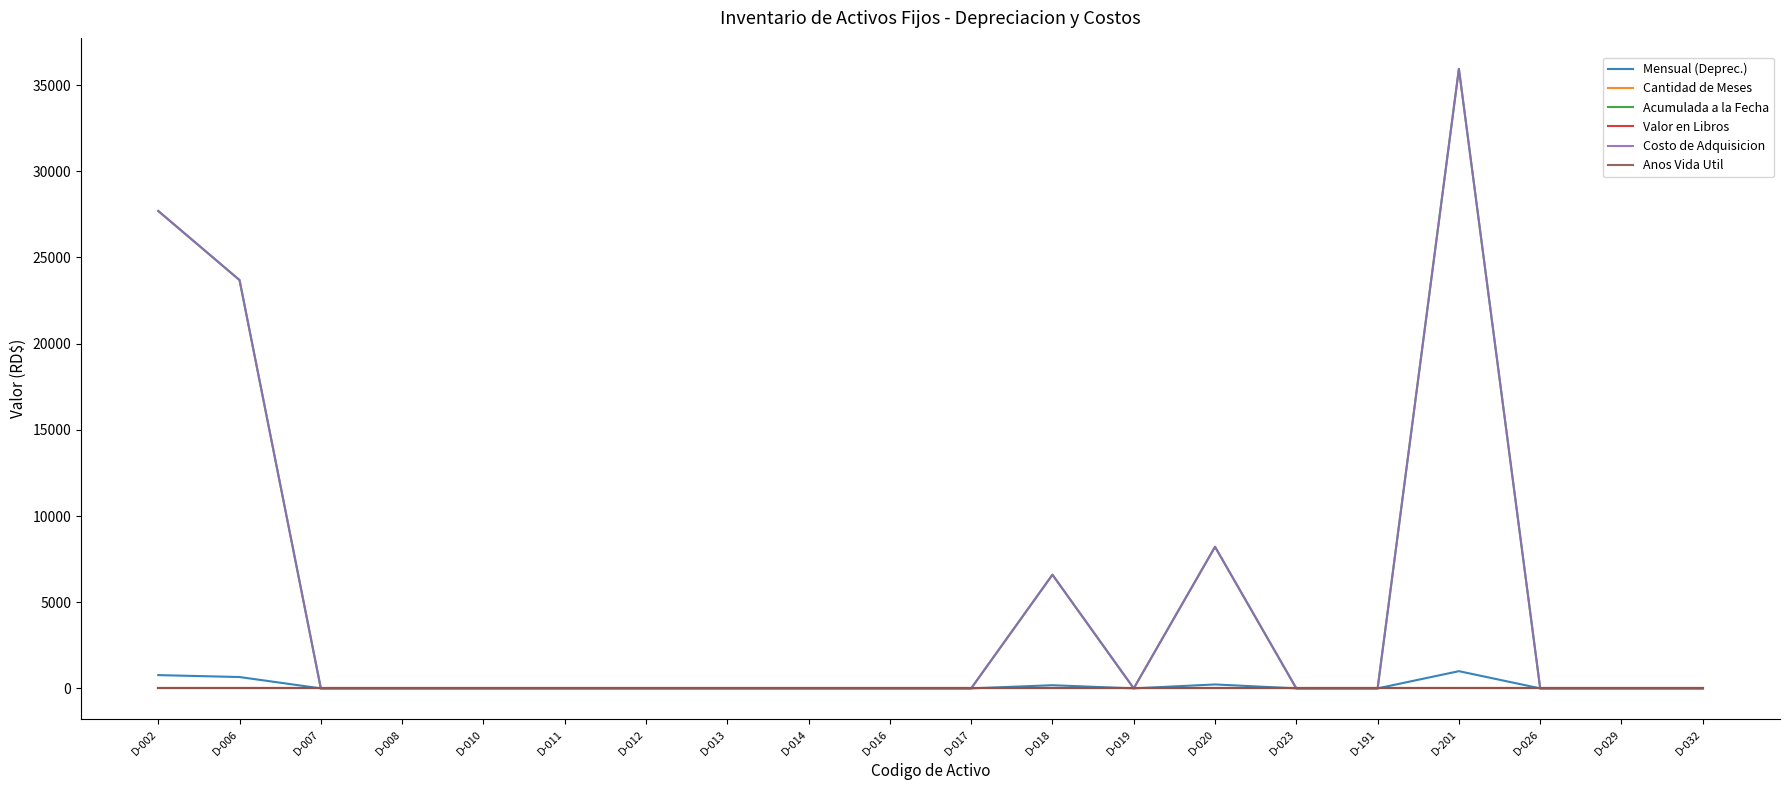

What is the greatest value displayed?

35944.9